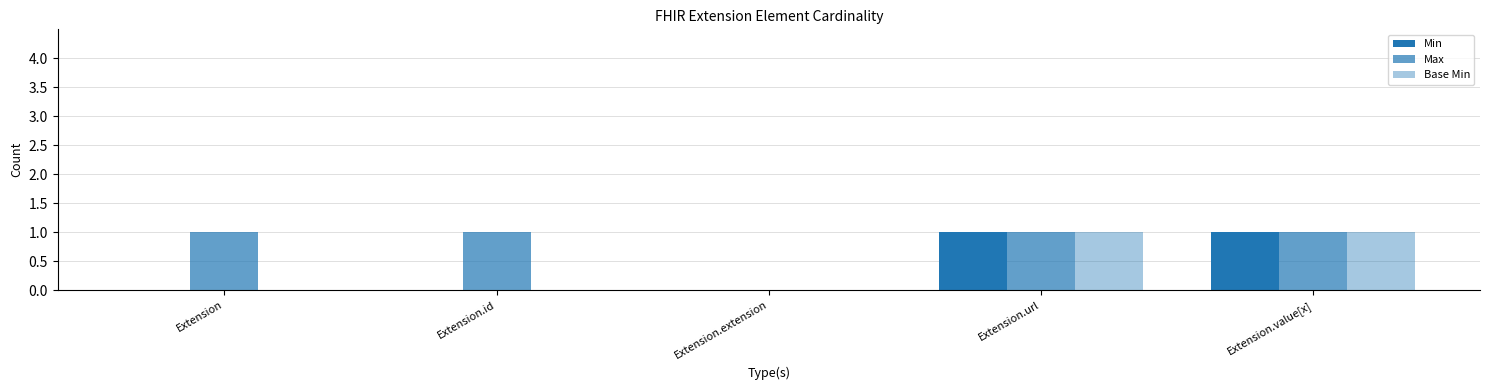

How many groups of bars are there?

5